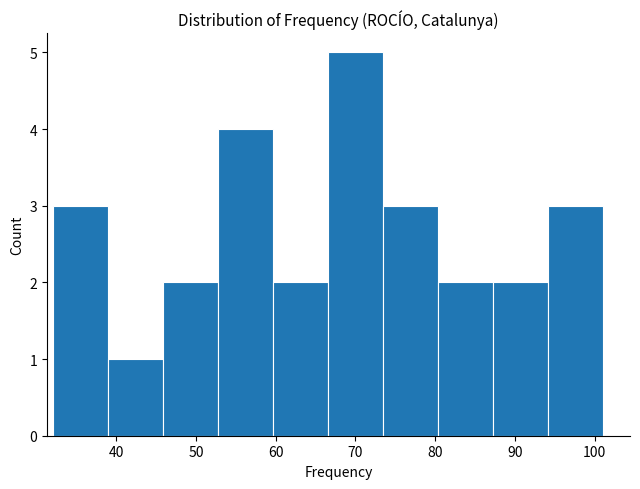

Which range on the x-axis has the tallest bar?

66.5 to 73.4